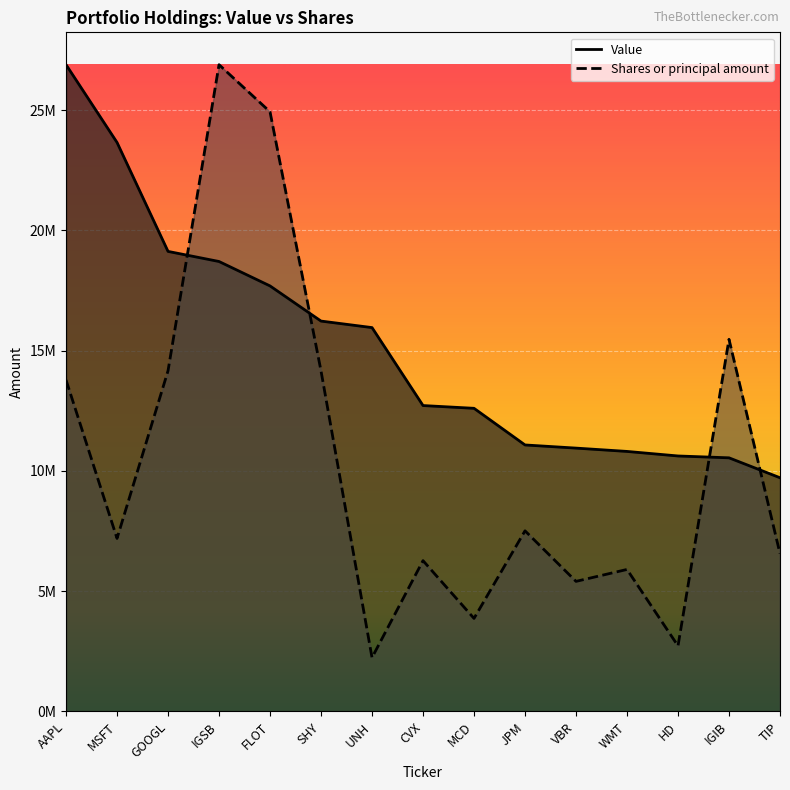

What is the difference between the second highest and minimum values in the Value series?

13936000.0